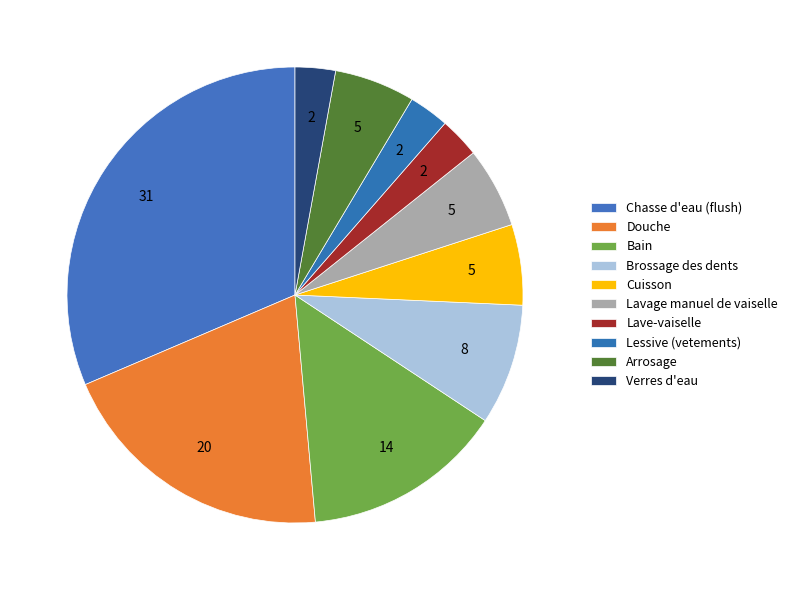

To the nearest percent, what is the average slice percentage?

10%